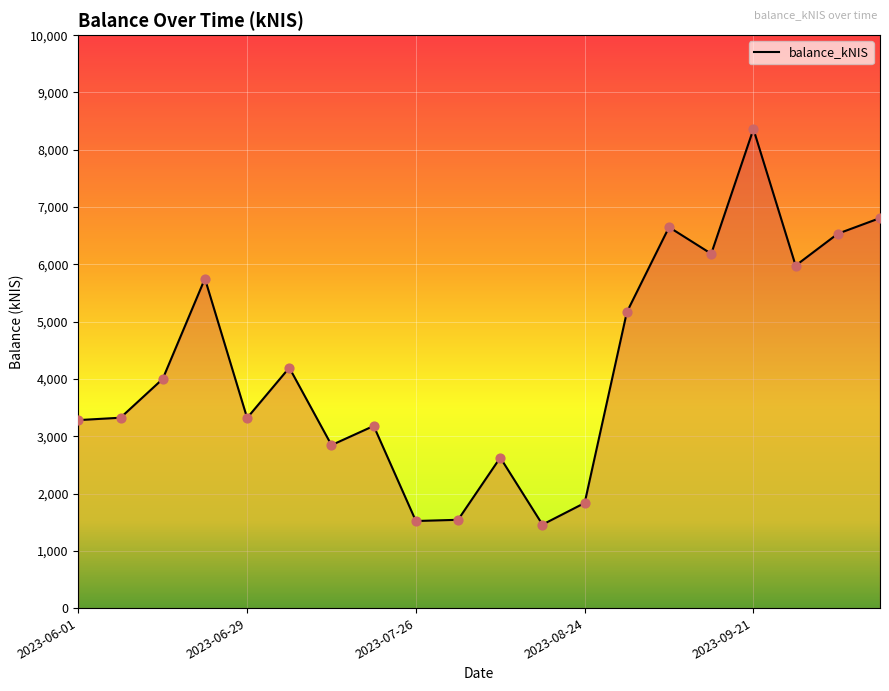

What is the maximum value shown in the chart?

8361.0